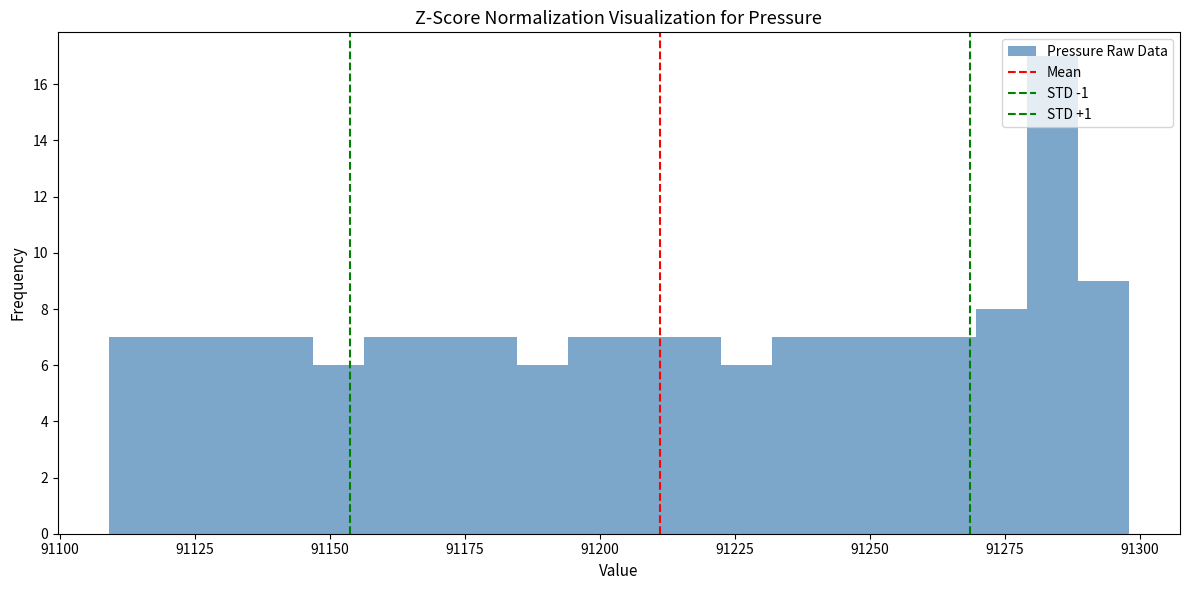

Read against the x-axis, roughly where is the centre of the tallest bar?

91285